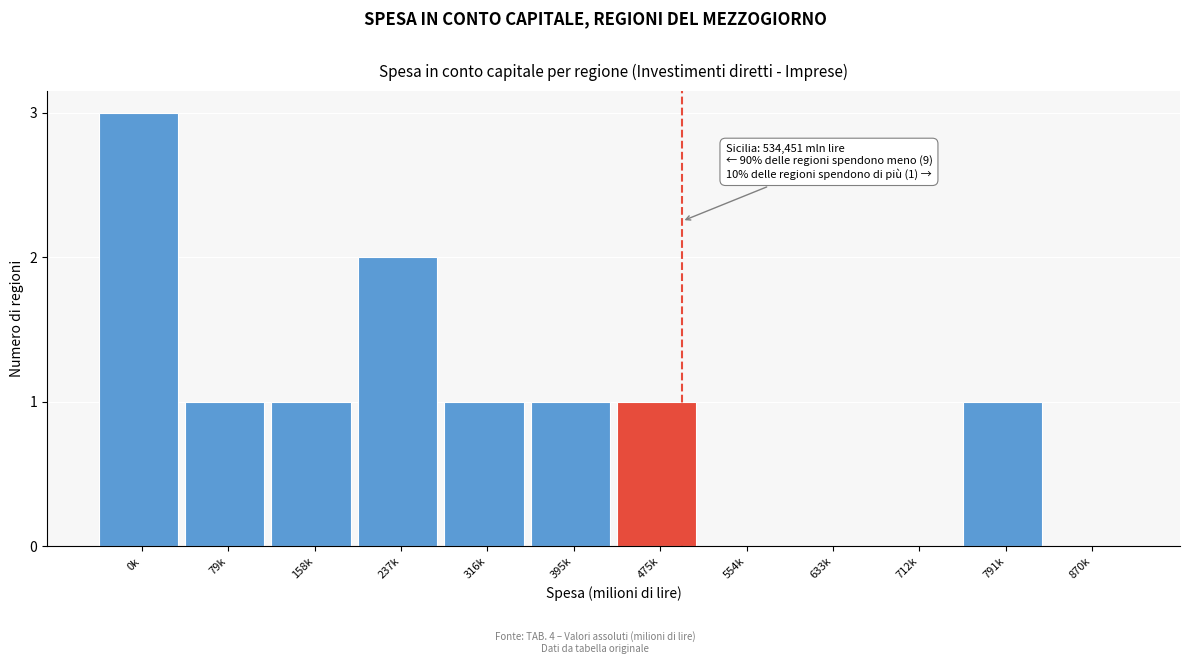

Reading left to right, what are all the values shown in this chart?

0k=3	79k=1	158k=1	237k=2	316k=1	395k=1	475k=1	554k=0	633k=0	712k=0	791k=1	870k=0